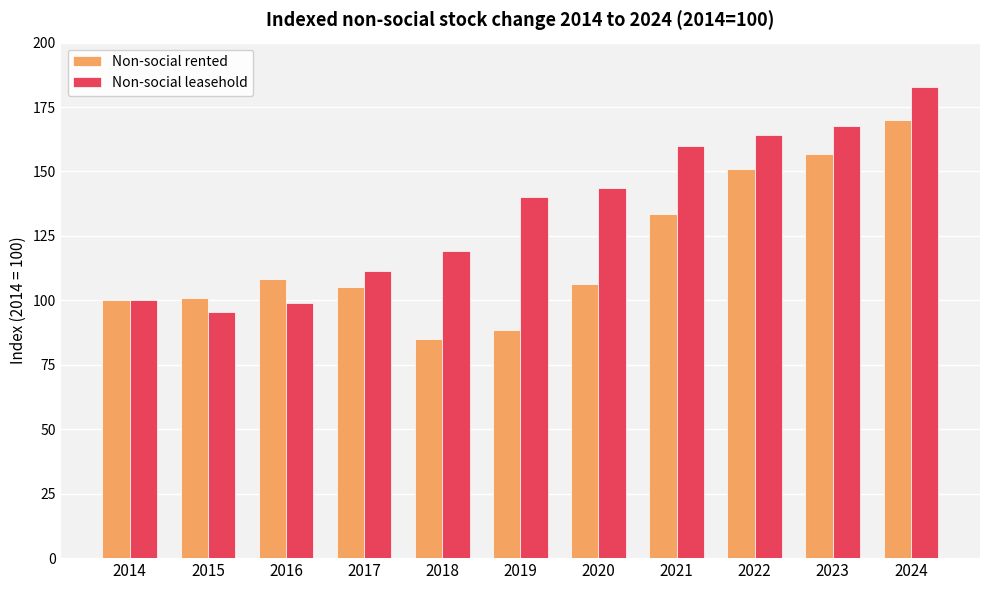

What is the difference between the maximum and minimum values in the Non-social leasehold series?

87.2